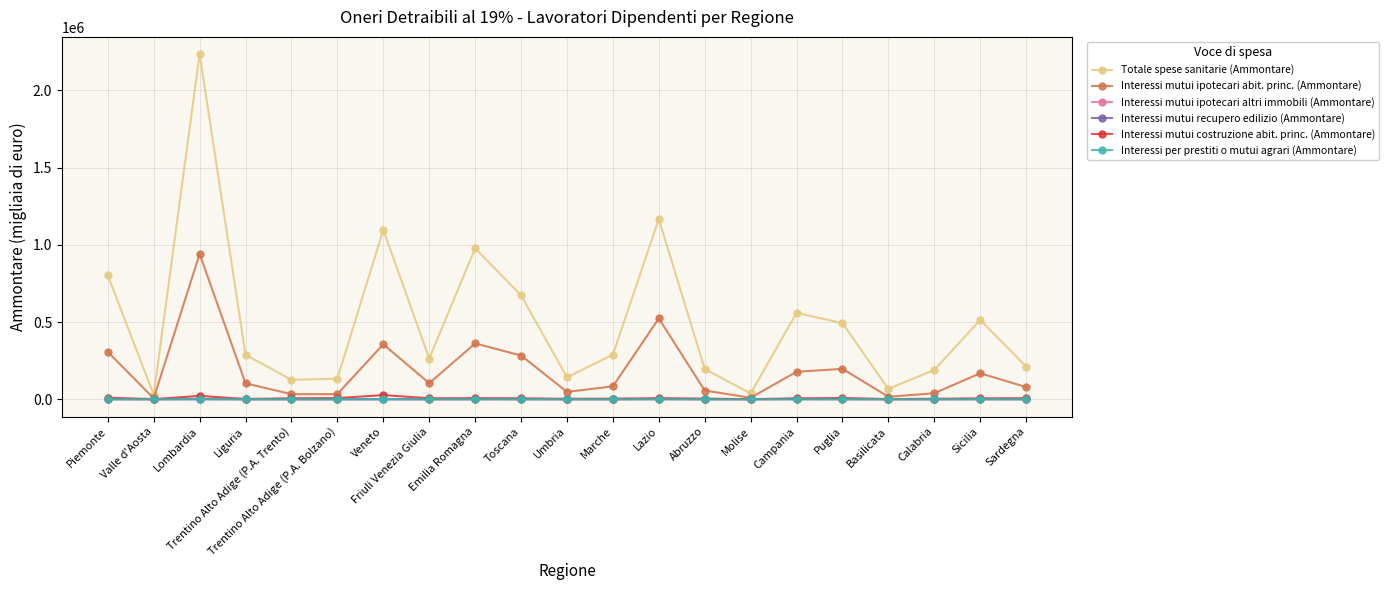

How many data points in Interessi mutui recupero edilizio (Ammontare) are less than 22?

10